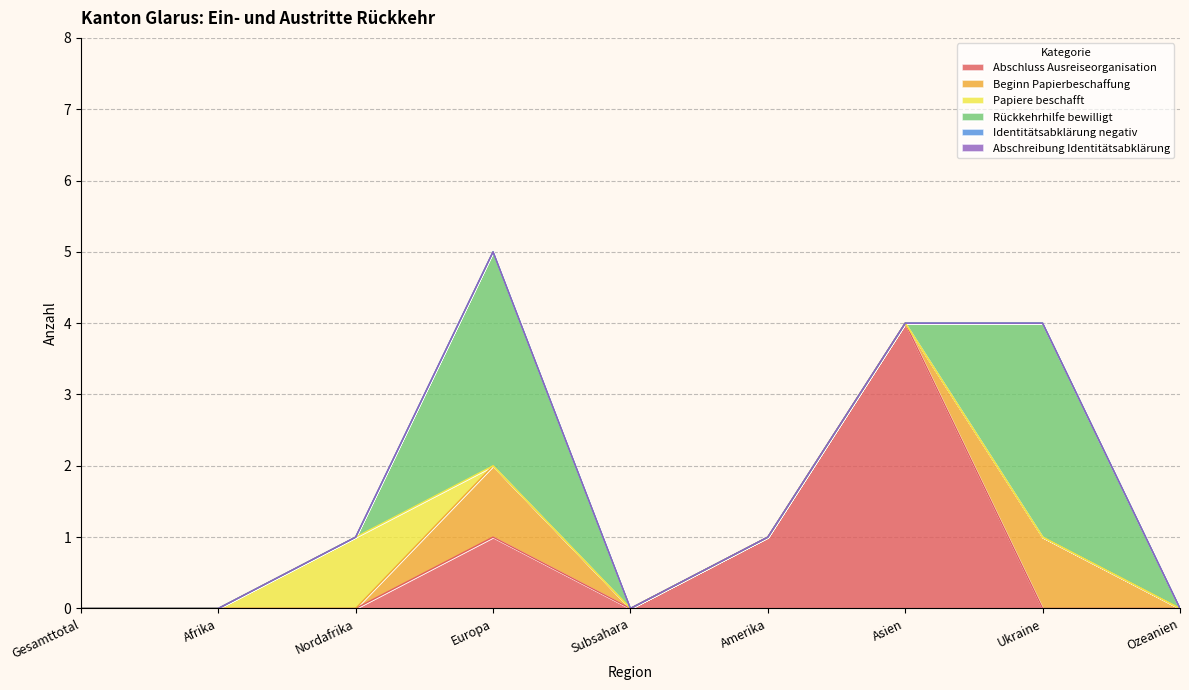

Reading left to right, list all the values displayed in this chart.

Abschluss Ausreiseorganisation: 0	0	0	1	0	1	4	0	0
Beginn Papierbeschaffung: 0	0	0	1	0	0	0	1	0
Papiere beschafft: 0	0	1	0	0	0	0	0	0
Rückkehrhilfe bewilligt: 0	0	0	3	0	0	0	3	0
Identitätsabklärung negativ: 0	0	0	0	0	0	0	0	0
Abschreibung Identitätsabklärung: 0	0	0	0	0	0	0	0	0